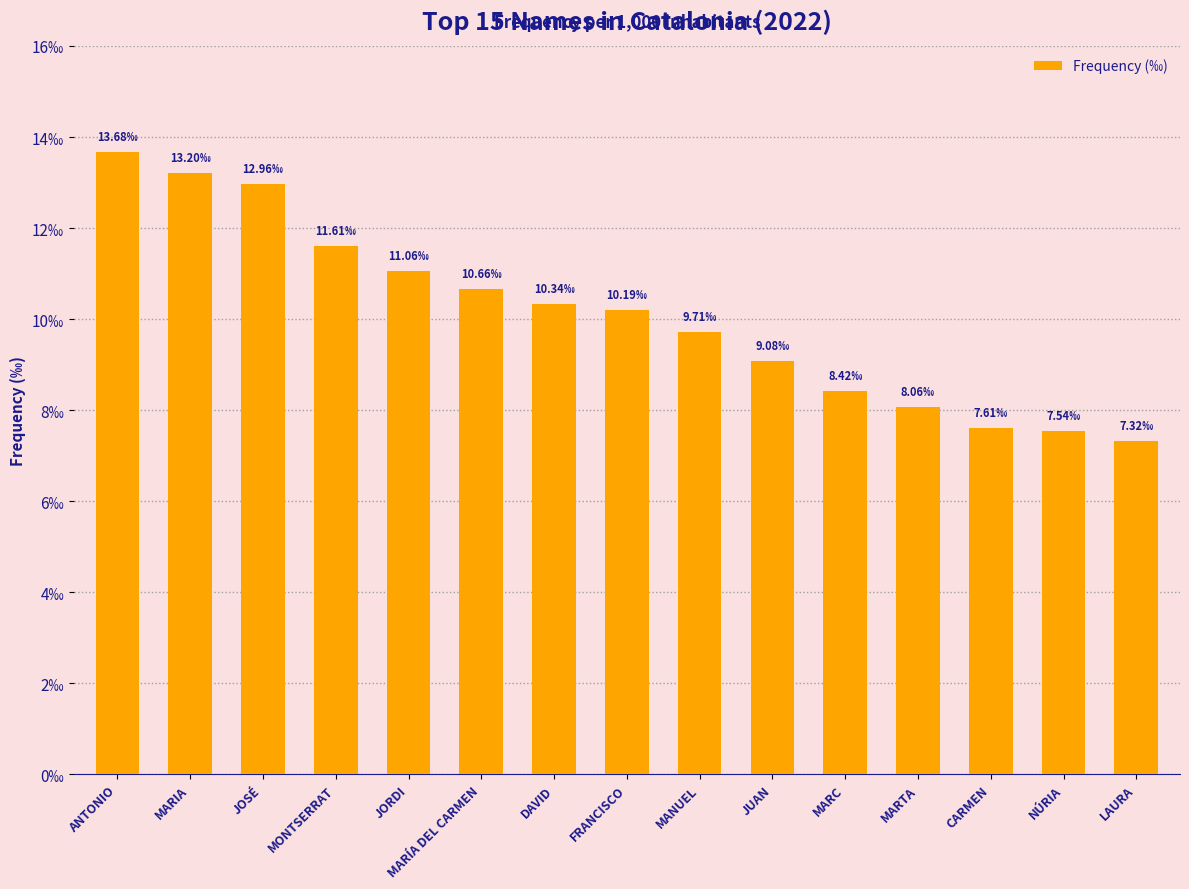

List the labels in order of value, smallest first.

LAURA, NÚRIA, CARMEN, MARTA, MARC, JUAN, MANUEL, FRANCISCO, DAVID, MARÍA DEL CARMEN, JORDI, MONTSERRAT, JOSÉ, MARIA, ANTONIO